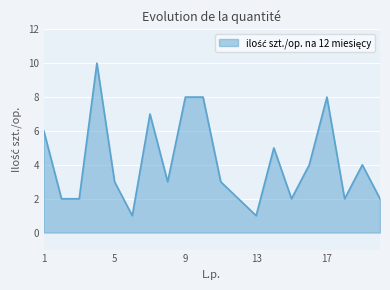

Reading left to right, list all the values displayed in this chart.

6	2	2	10	3	1	7	3	8	8	3	2	1	5	2	4	8	2	4	2